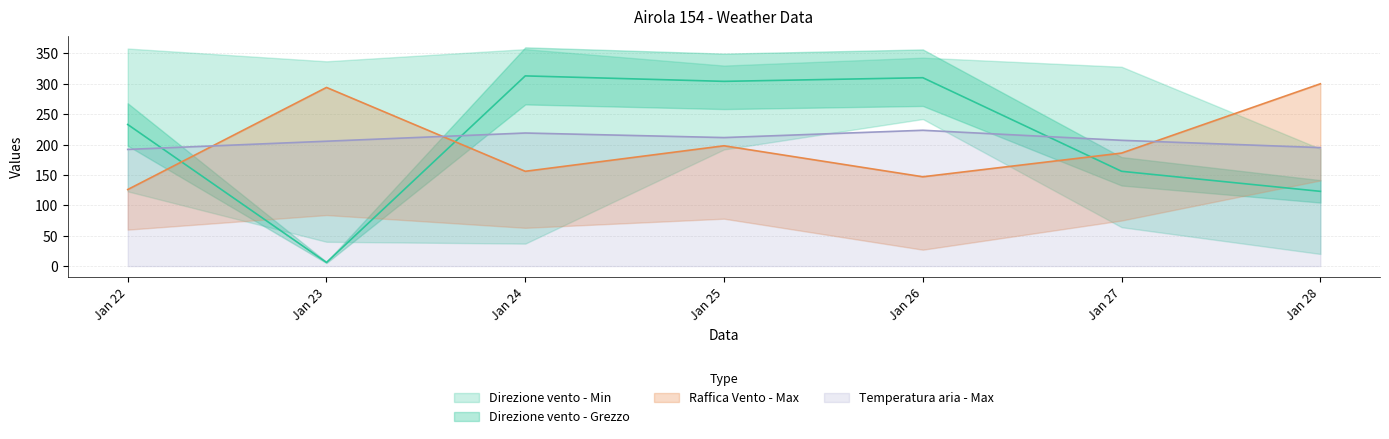

How many values in the Raffica Vento - Max series exceed 186?

3